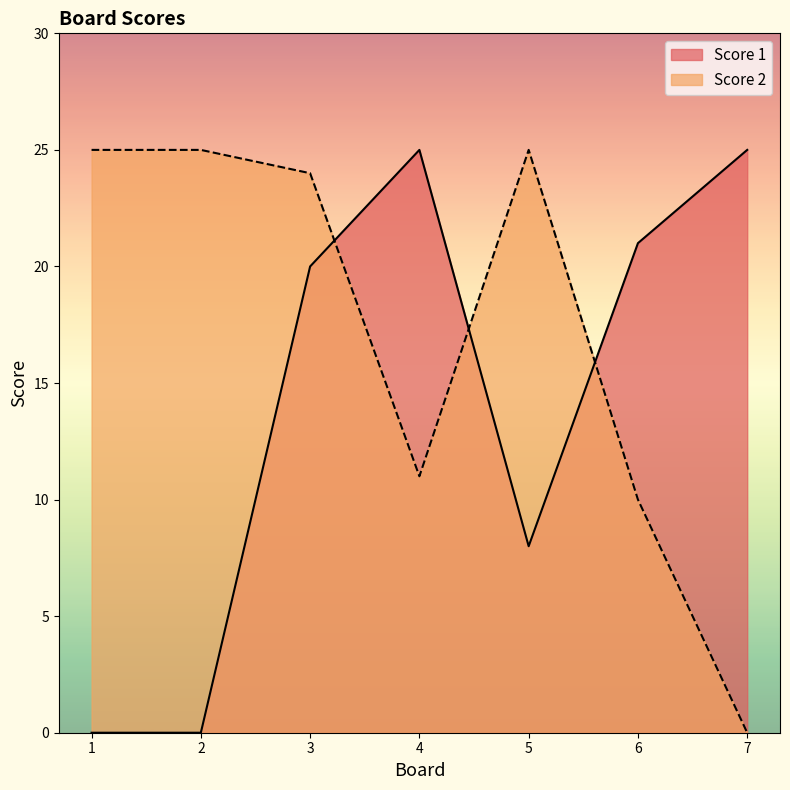

What is the maximum value for Score 1?

25